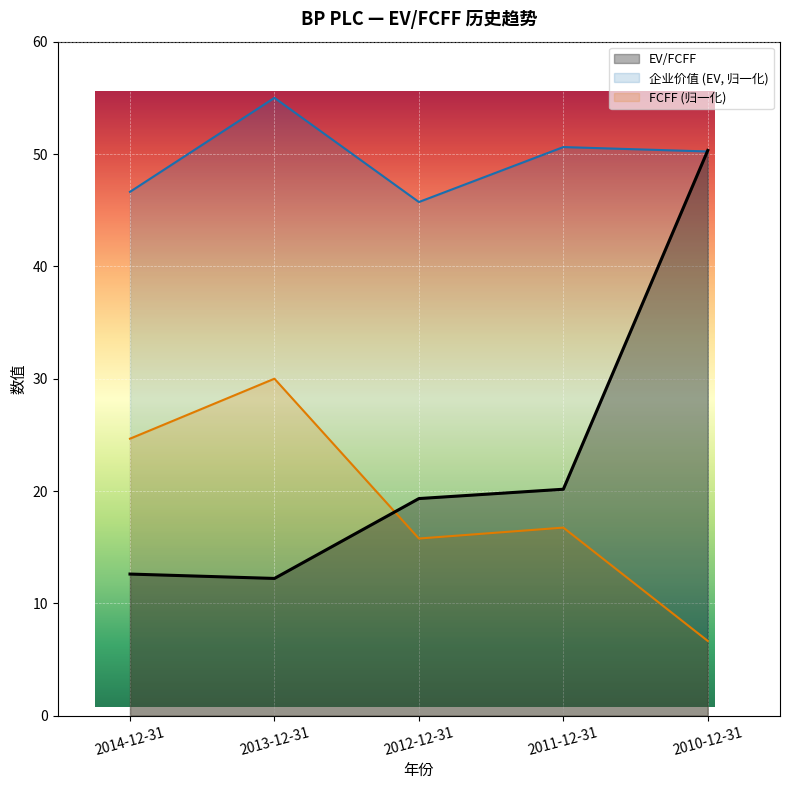

What is the label of the 5th point from the left?

2010-12-31